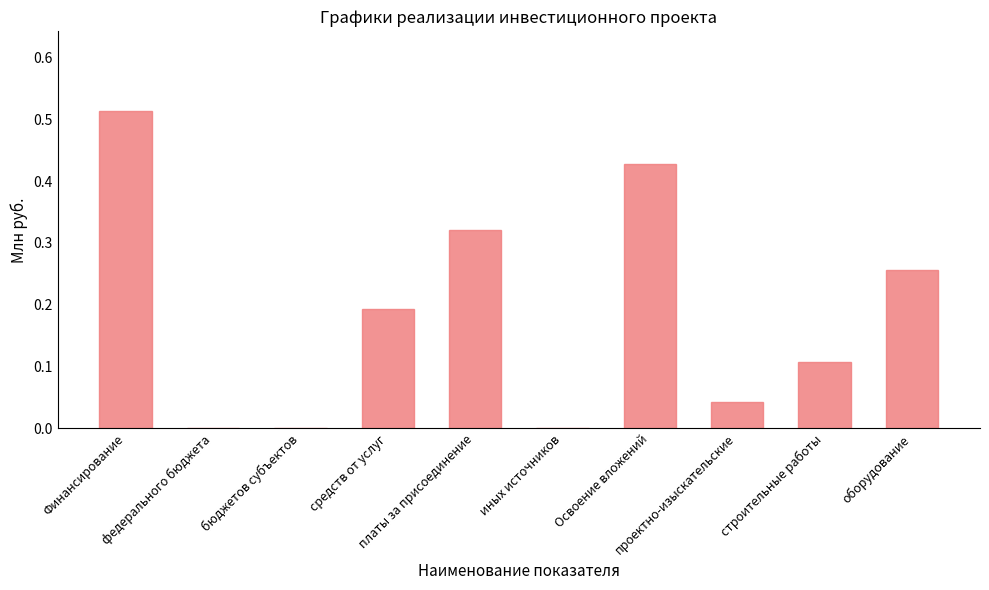

Count the number of data series in this chart.

1